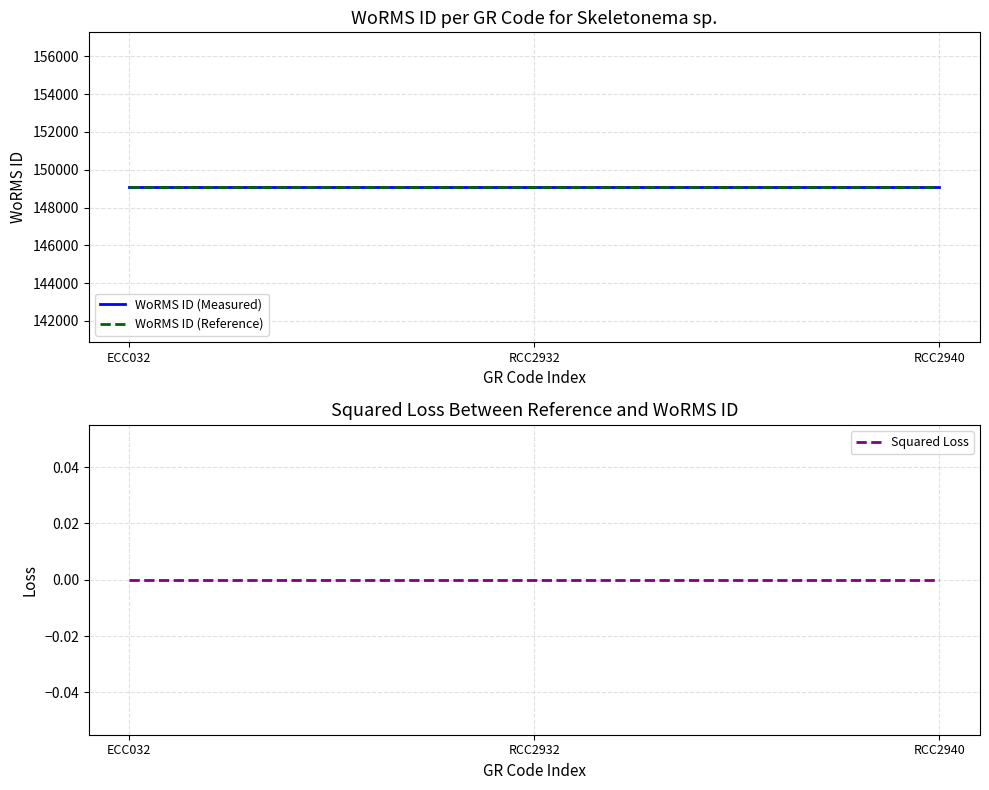

Is it true that WoRMS ID (Measured) equals 92578 at ECC032?

False